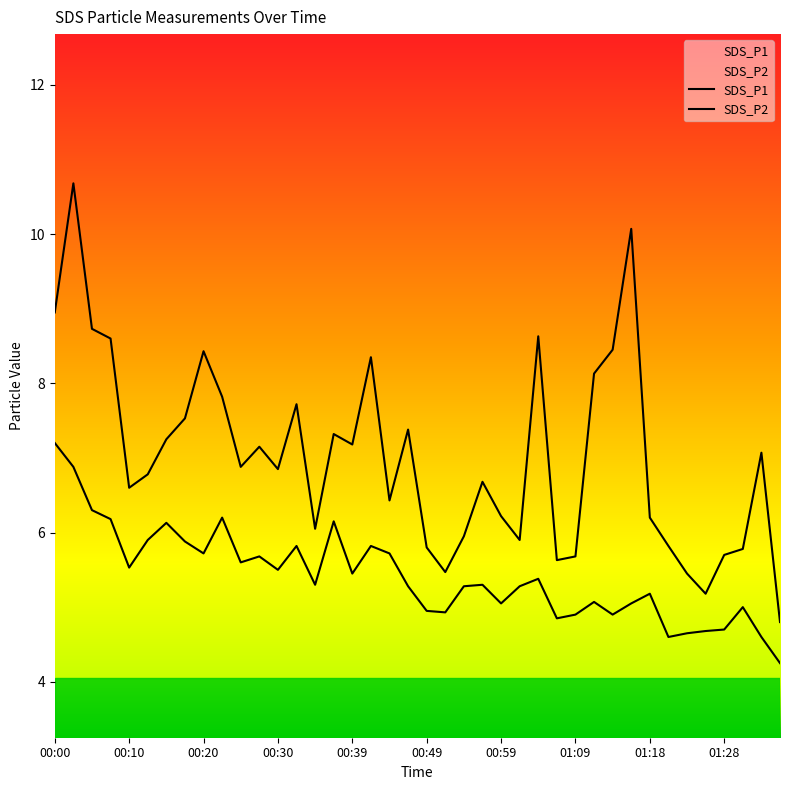

In SDS_P2, how many points are higher than both neighbors (excluding endpoints)?

11